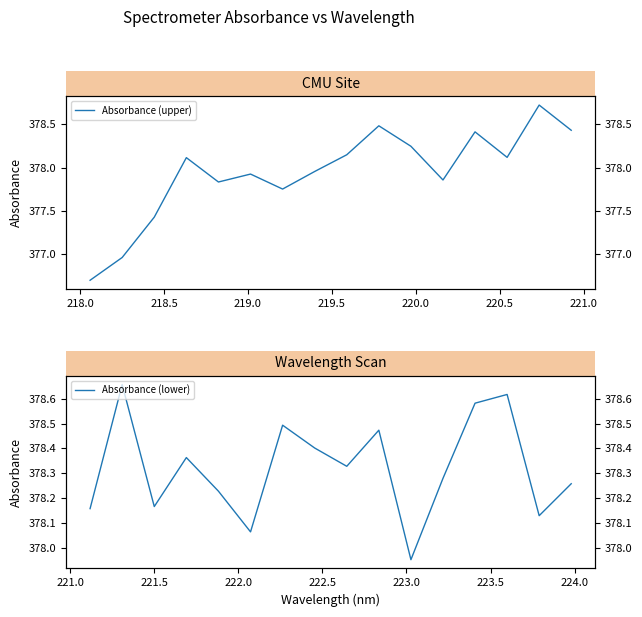

How many data points in Absorbance (upper) are above 378?

8